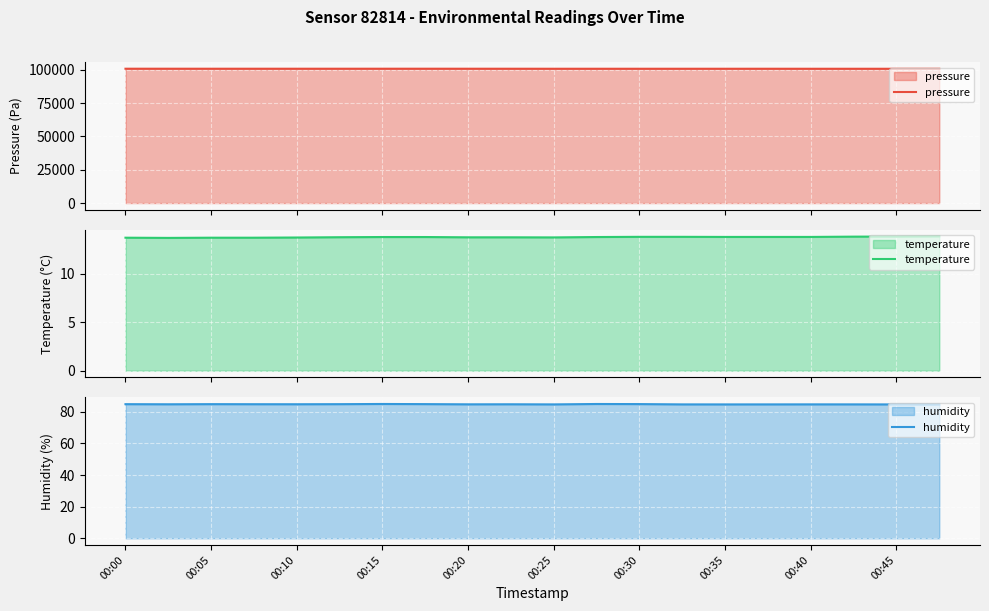

How many categories are shown in the chart?

20